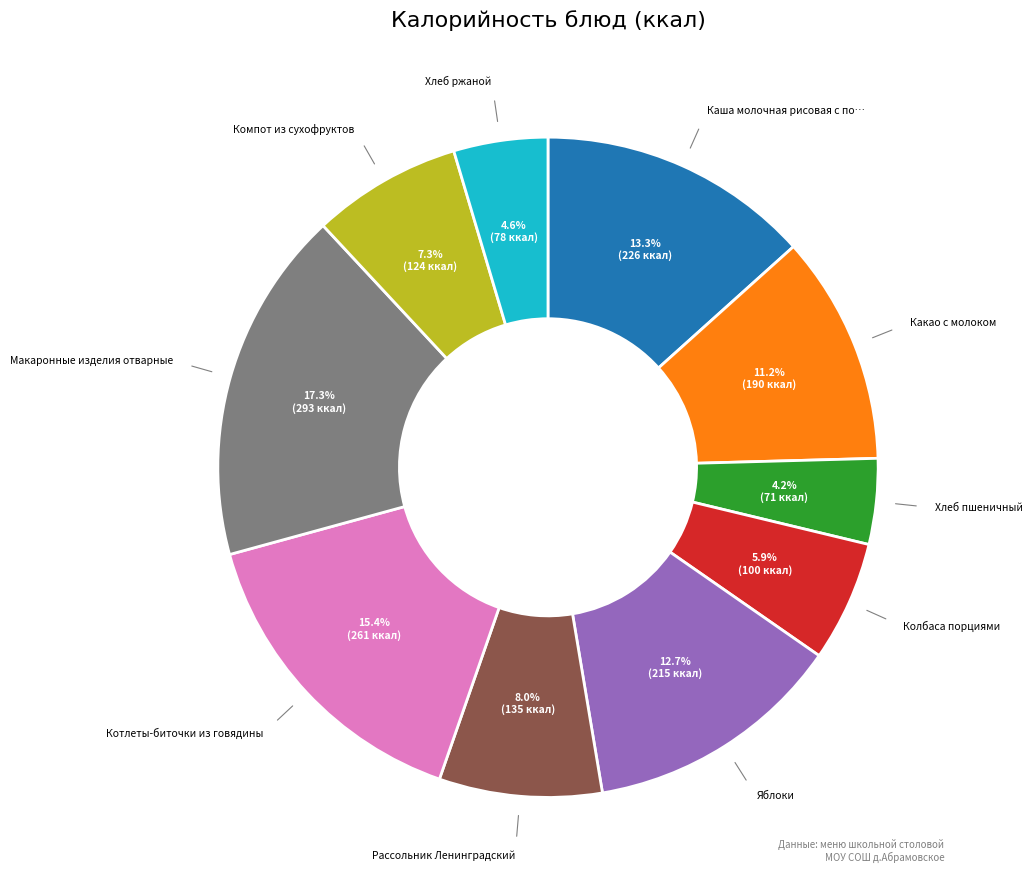

Is there any slice that represents more than half of the pie?

No